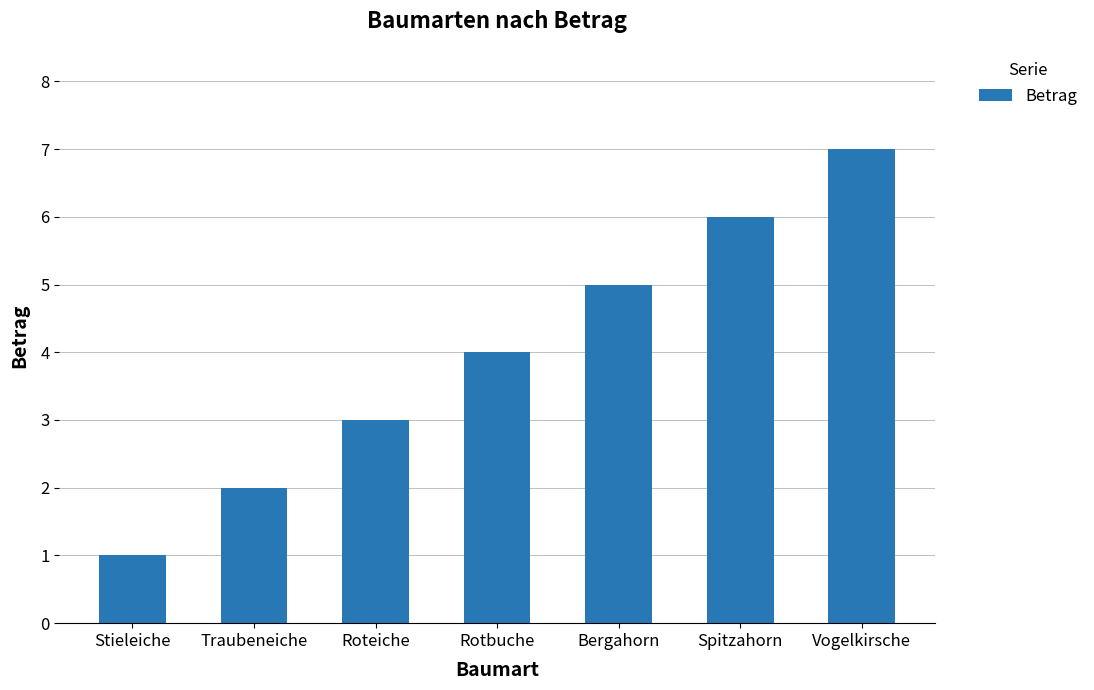

What value does the data have at Vogelkirsche?

7